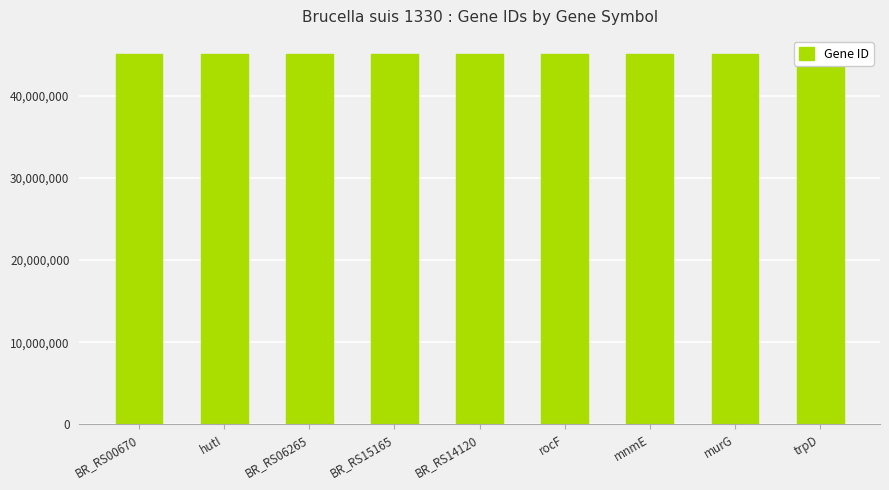

What is the difference between the maximum and minimum values?

2786